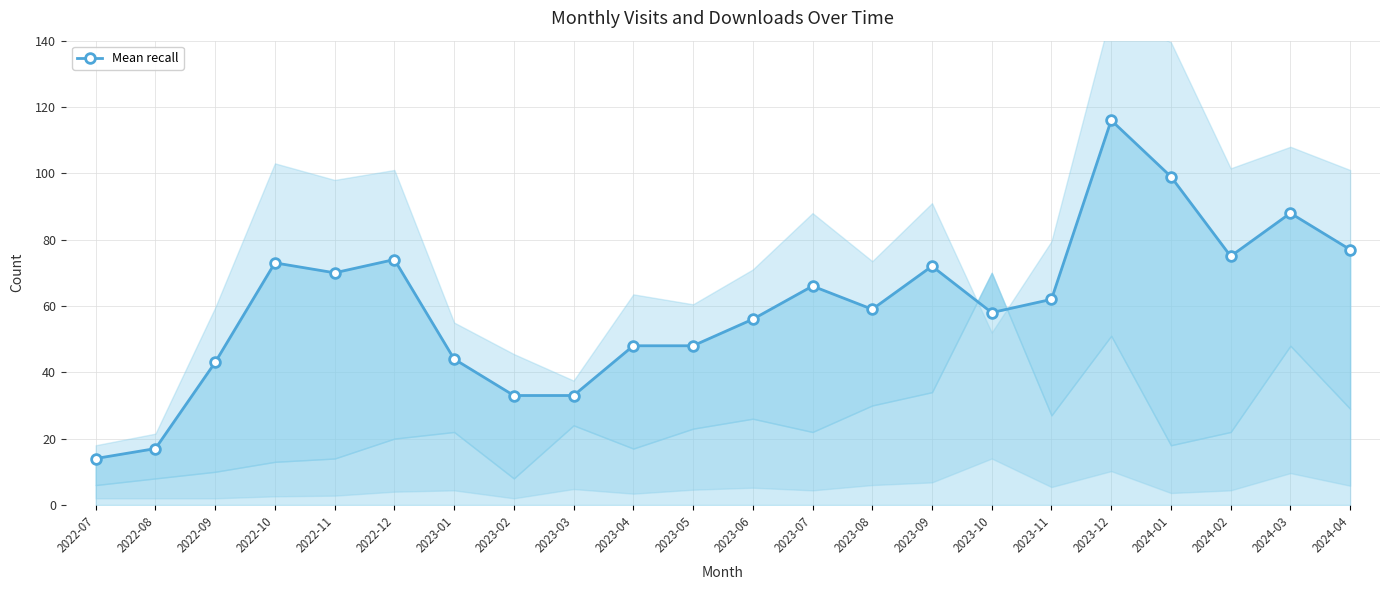

What is the average value?

60